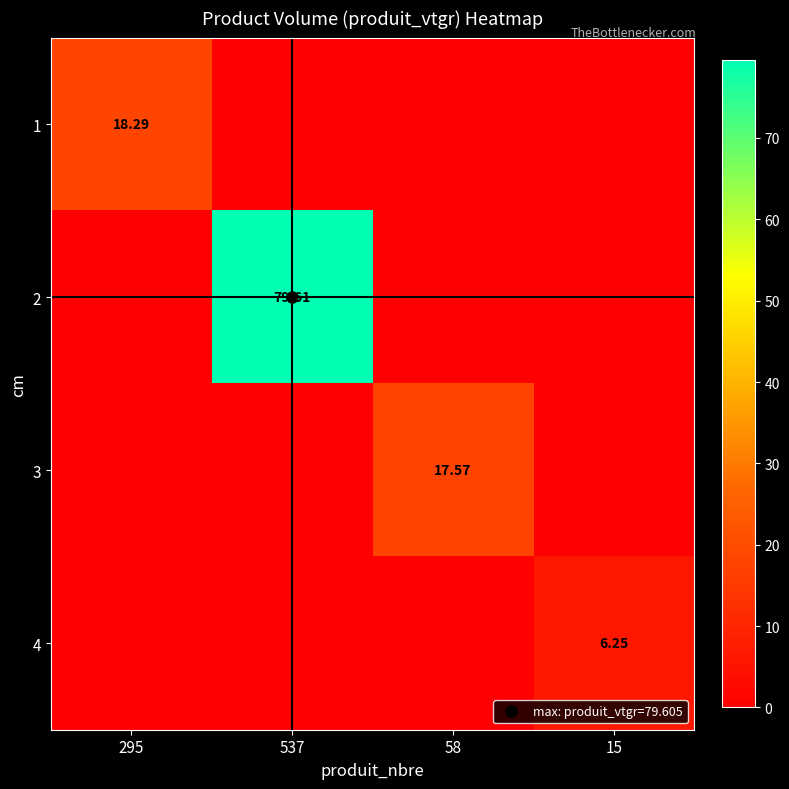

What is the difference between the maximum and second lowest values in the 1 series?

18.3